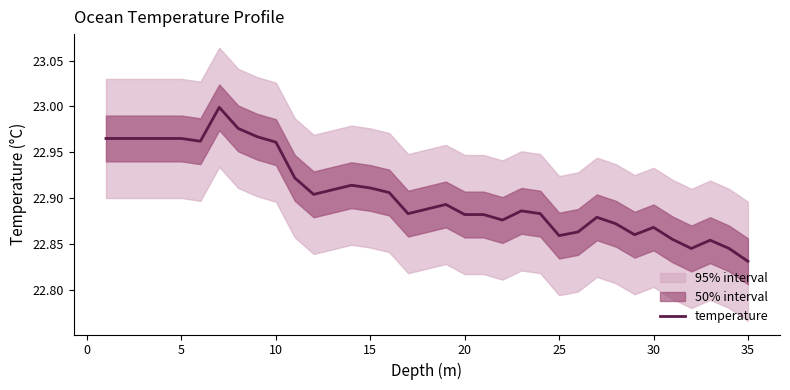

Which category has the lowest value in the temperature series?

35